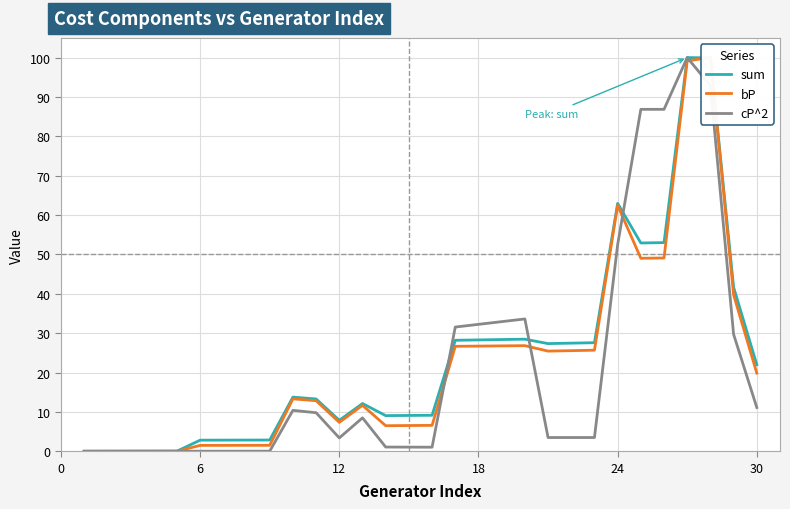

After their last crossing, which series has the higher values: bP or sum?

sum